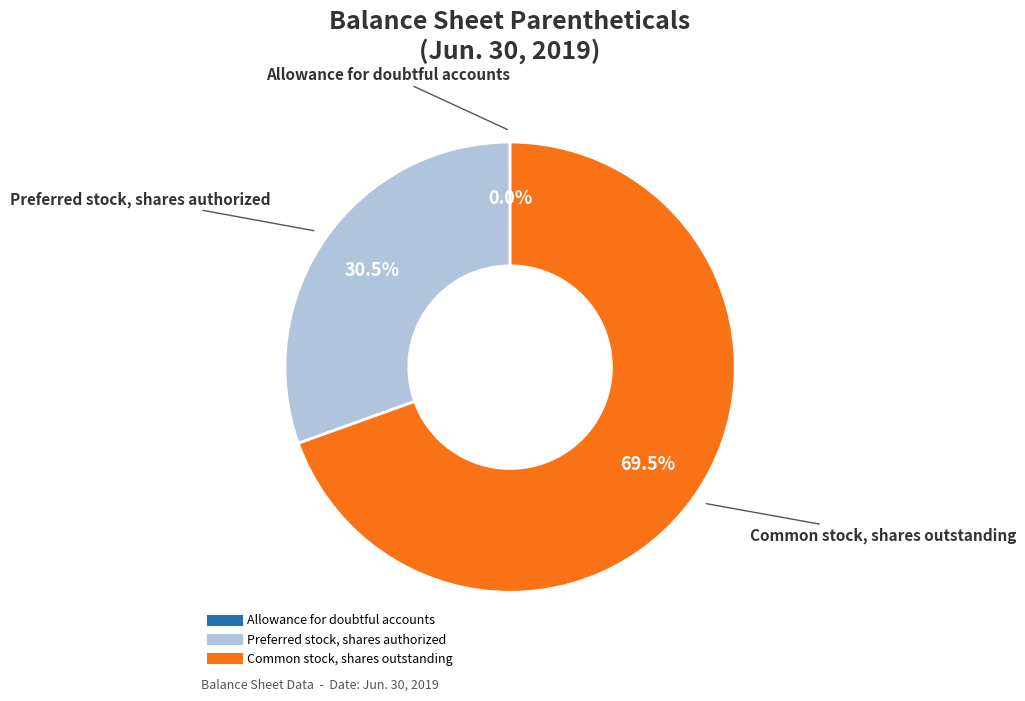

What is the ratio of the value at Common stock, shares outstanding to the value at Preferred stock, shares authorized?

2.3